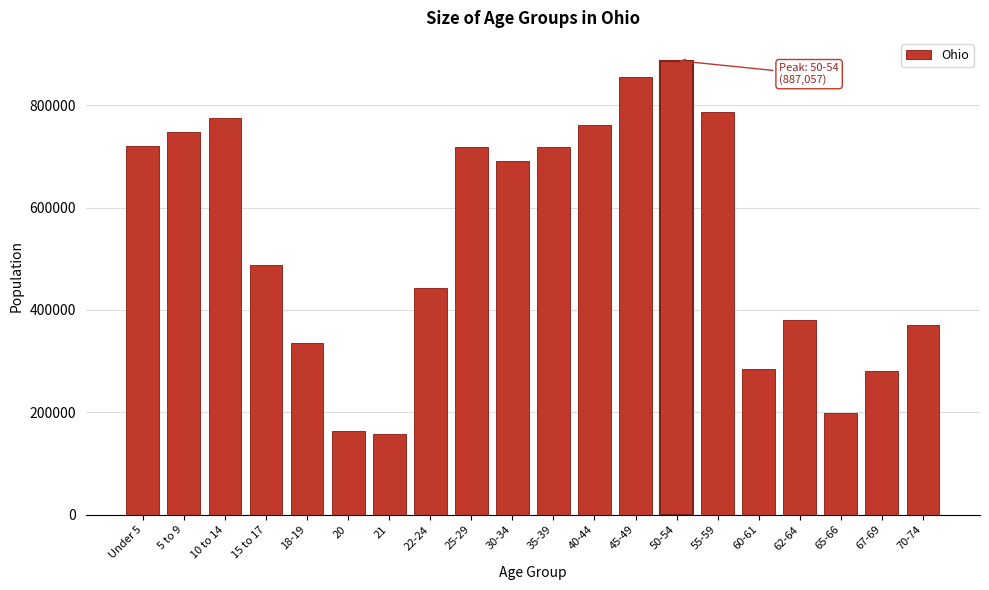

What is the sum of the values at 22-24 and 60-61?

726488